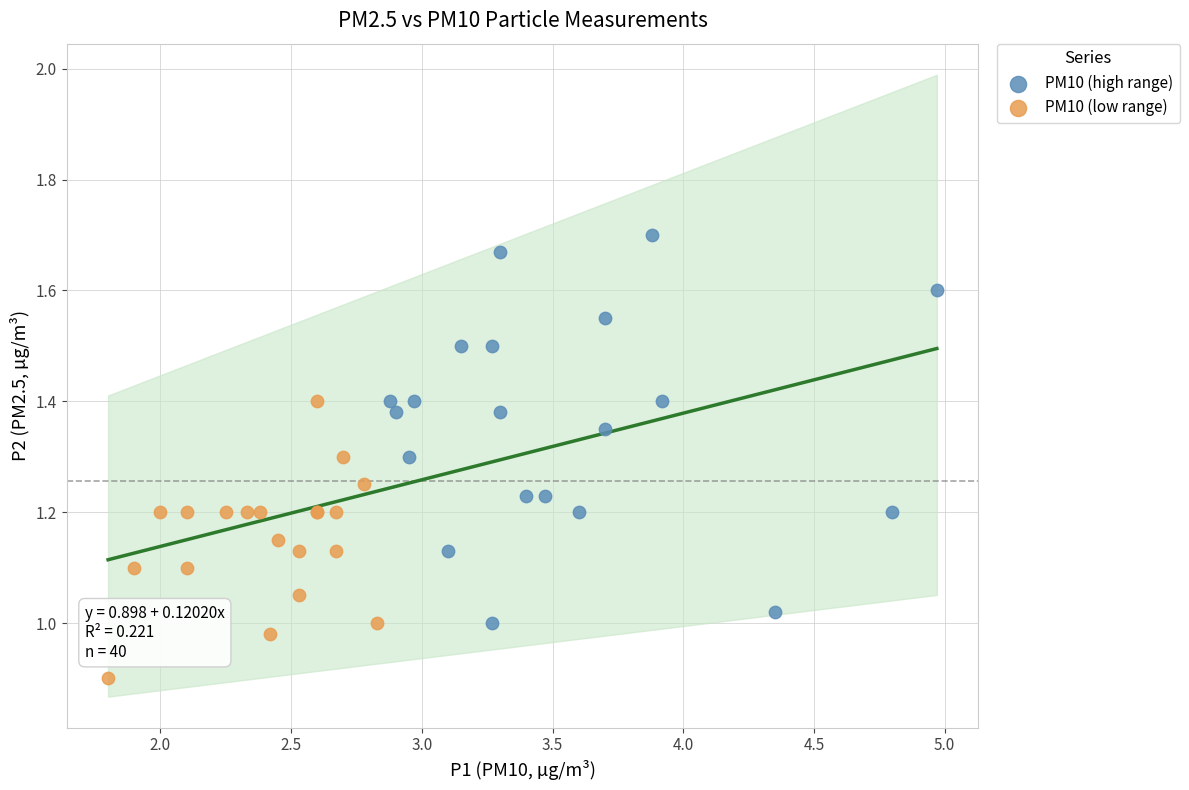

Which series has the largest Y range (max minus min)?

PM10 (high range)